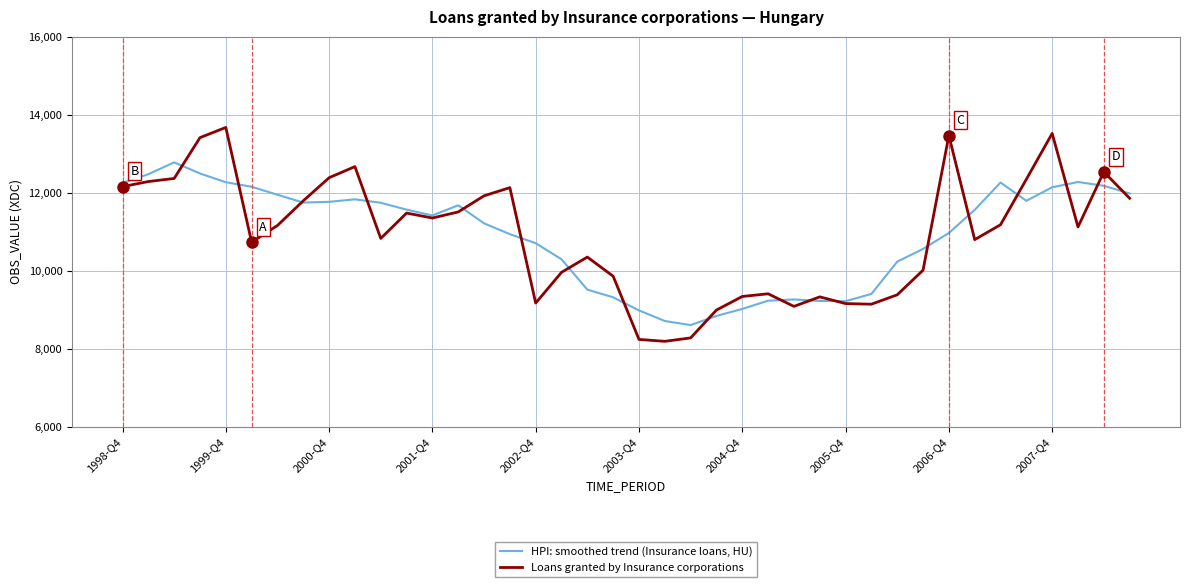

Which series has the largest range (max minus min)?

Loans granted by Insurance corporations